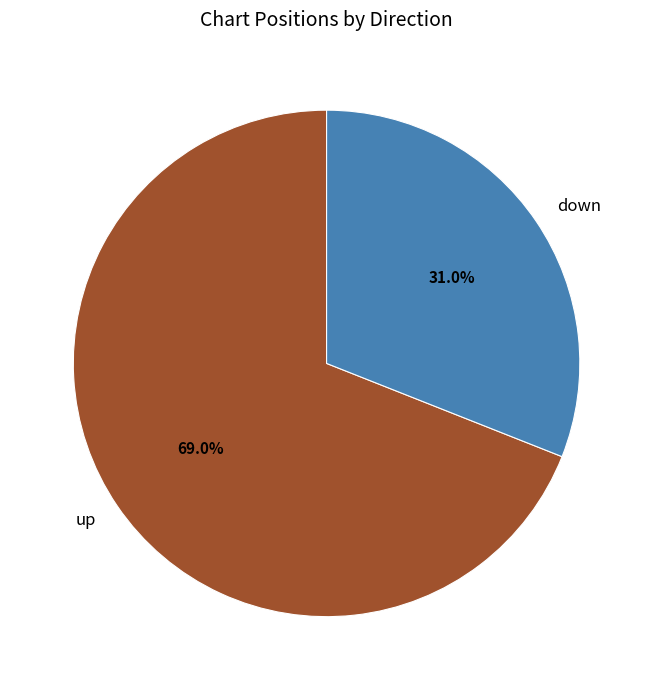

What is the ratio of the value at up to the value at down?

2.2